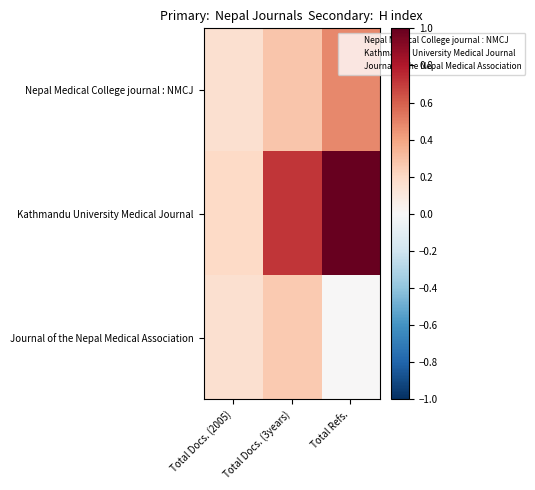

Rank the series by their maximum value, from lowest to highest.

Journal of the Nepal Medical Association, Nepal Medical College journal : NMCJ, Kathmandu University Medical Journal